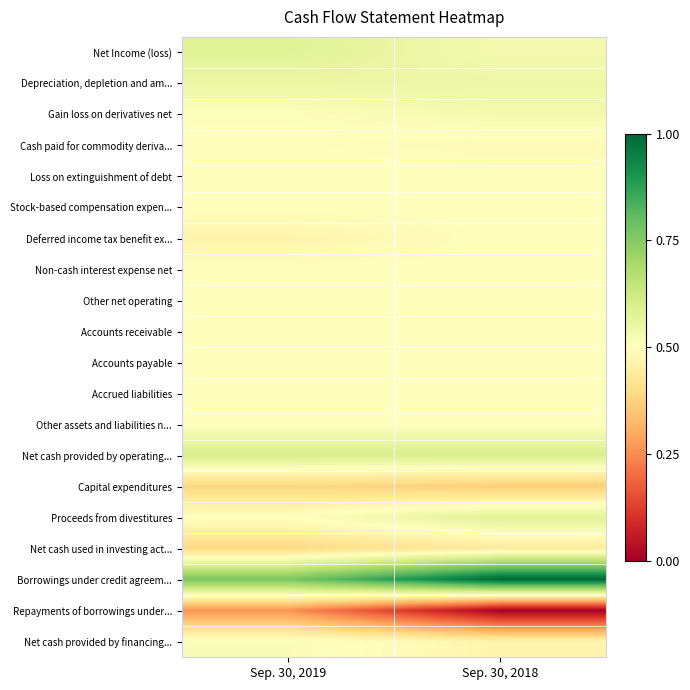

What is the spread (max minus min) of values at Sep. 30, 2018?

1.0